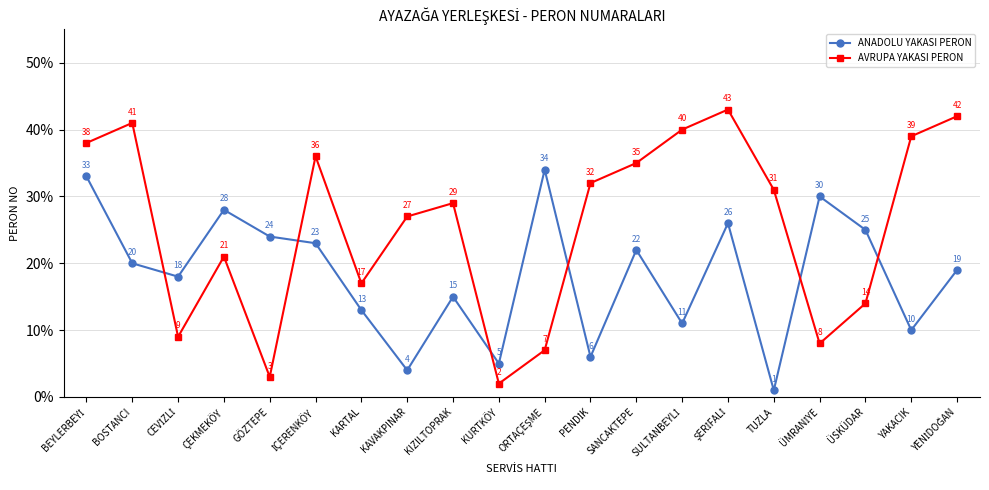

At which category is the sum across all series the highest?

BEYLERBEYİ